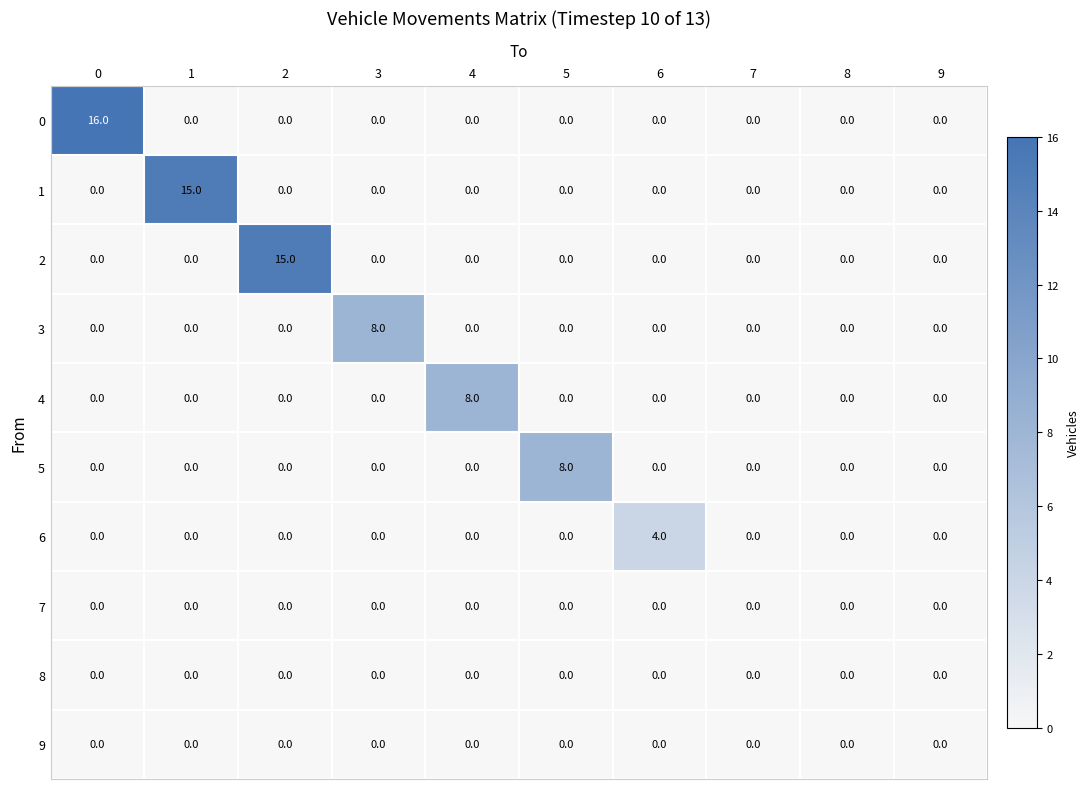

Which series has the widest spread of values?

0